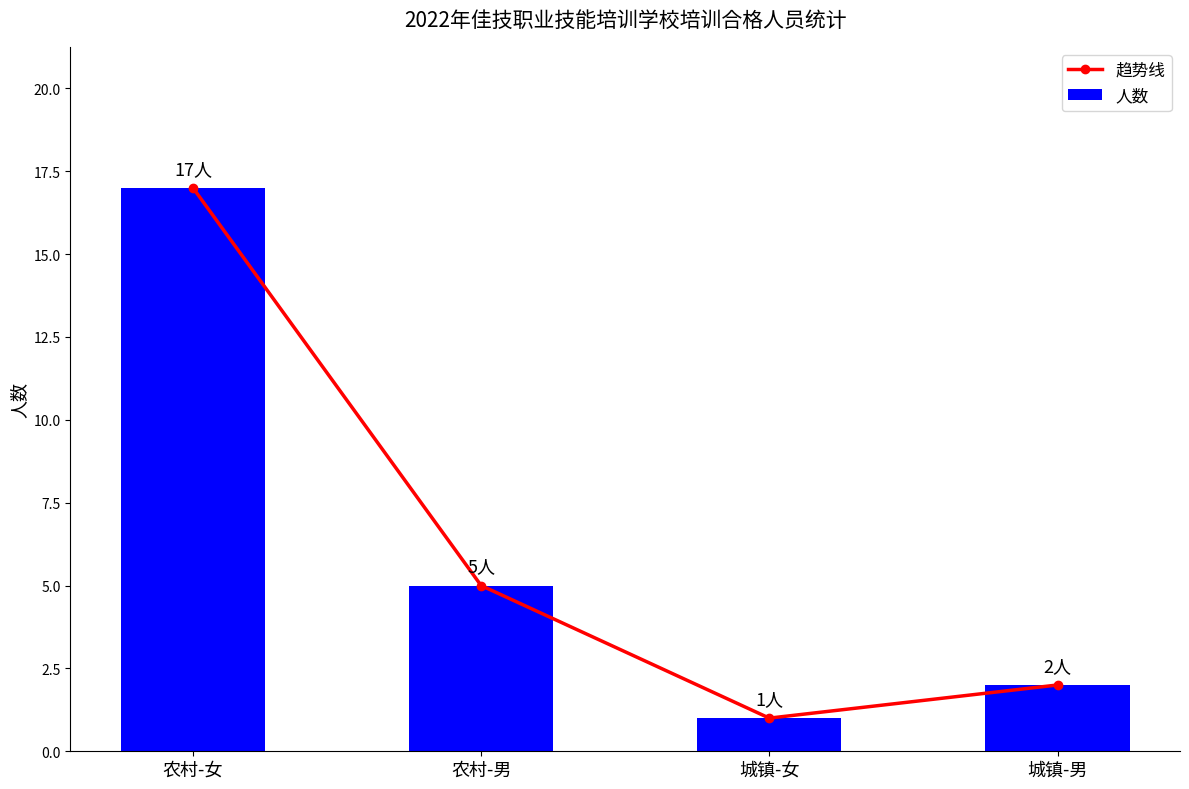

Which series has the largest total across all categories?

趋势线